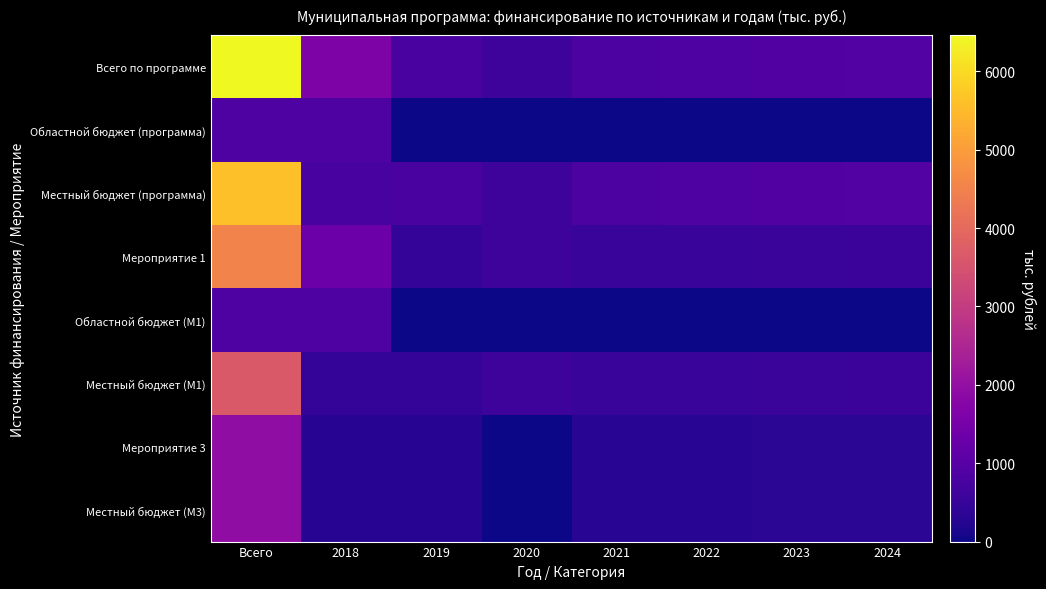

What is the total value across all series at Всего?

25844.0